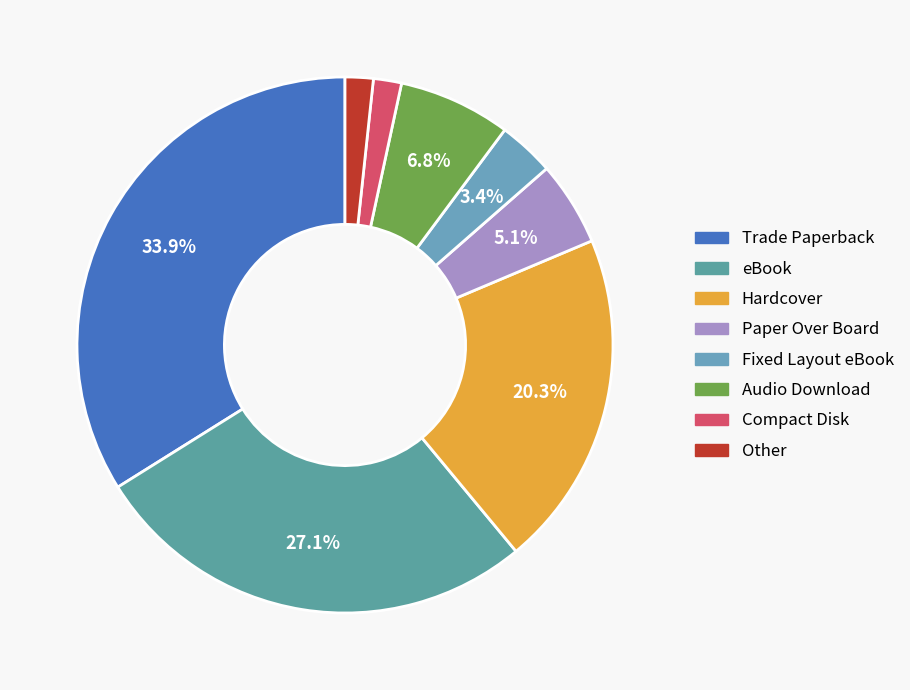

Count the number of slices in the pie.

8